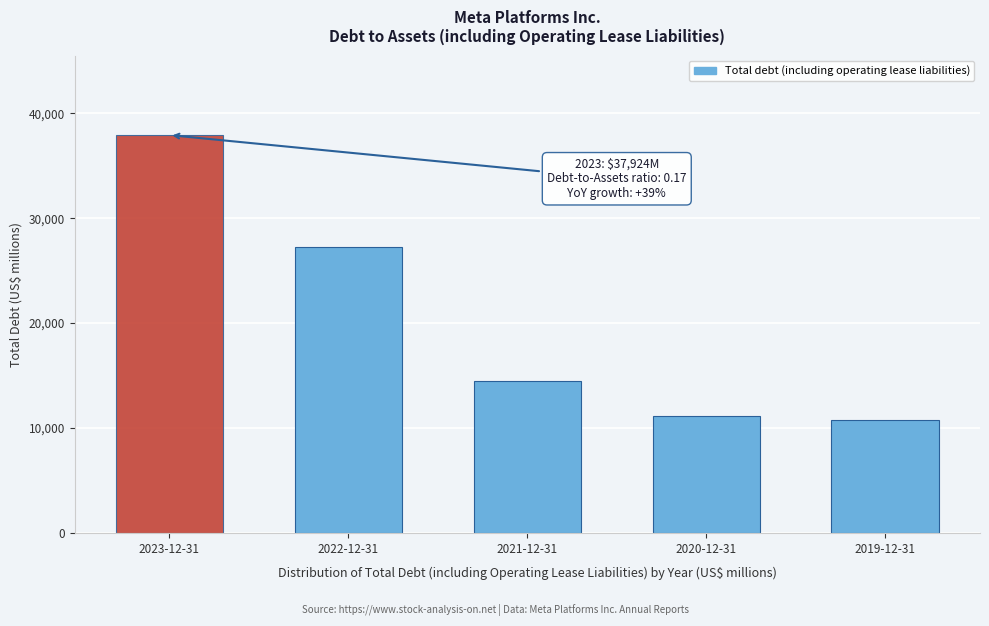

Reading left to right, what are all the values shown in this chart?

37924	27278	14454	11177	10797